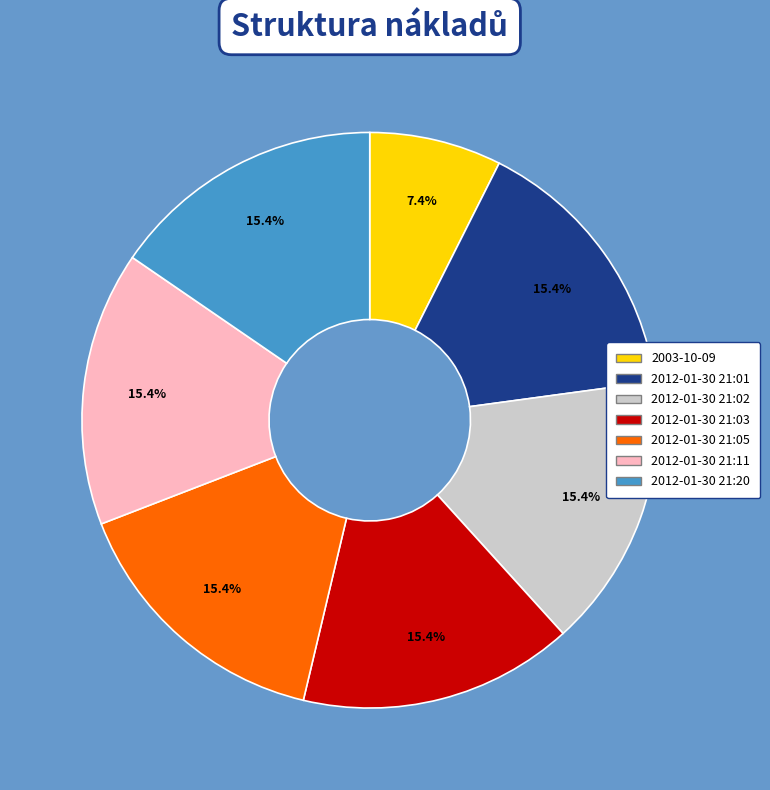

Do 2003-10-09 and 2012-01-30 21:01 together represent more than half of the pie?

No